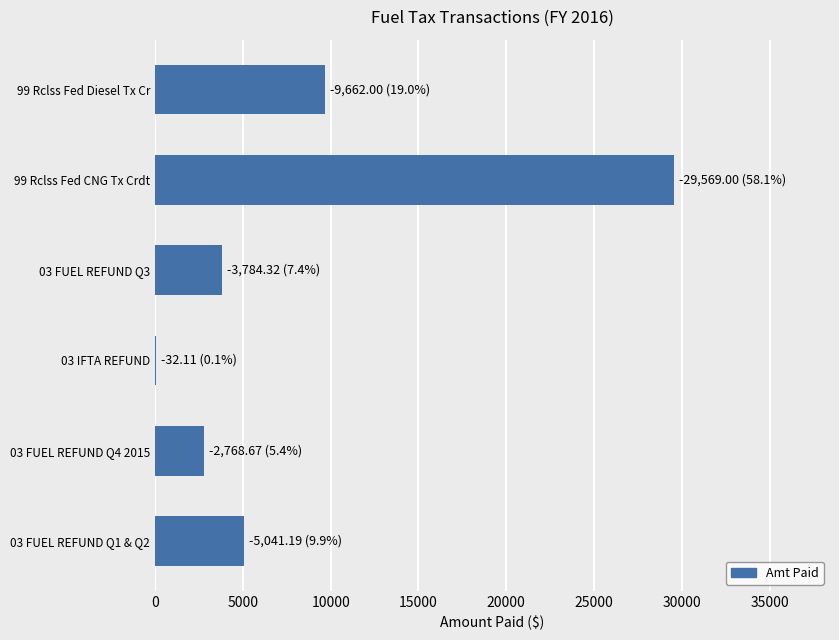

Which category has the highest value across all series?

99 Rclss Fed CNG Tx Crdt